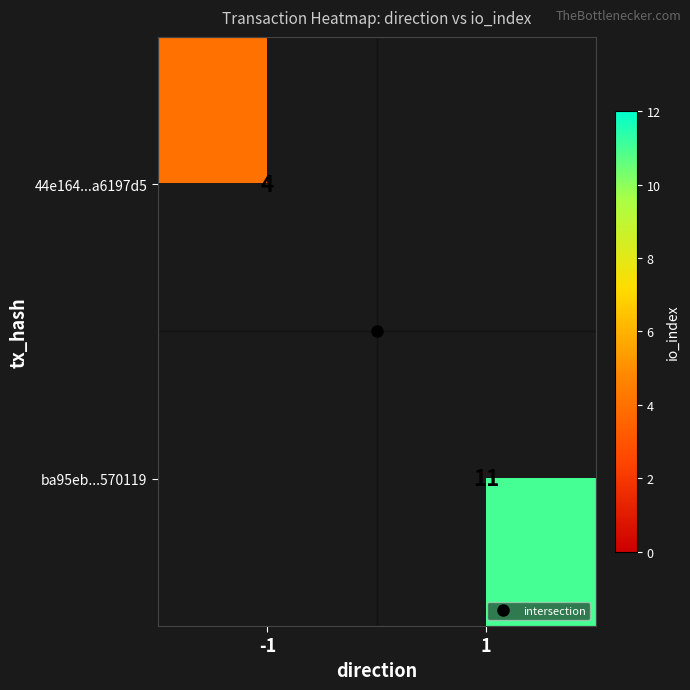

Is it true that ba95eb...570119 equals 16.4 at 1?

False